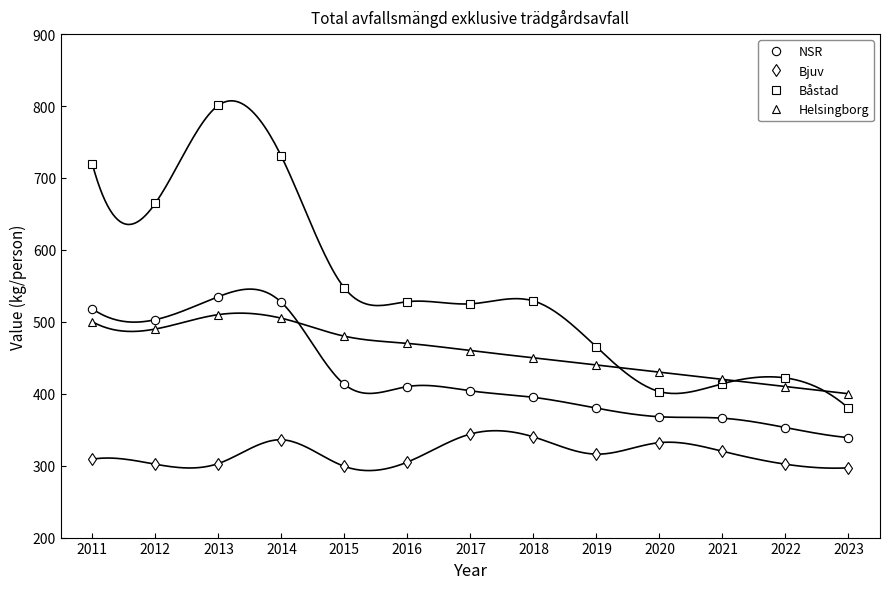

True or false: Båstad and NSR cross at least once.

False